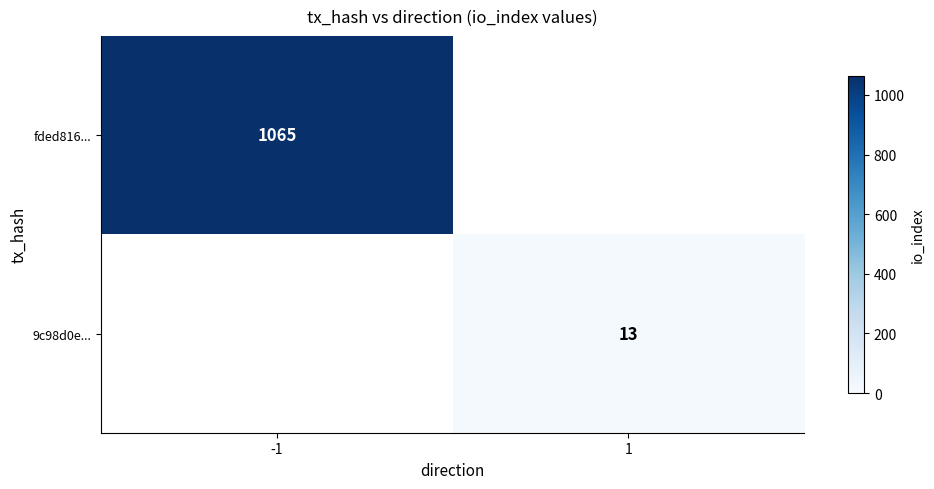

The value of 9c98d0e... at 1 is 6. True or false?

False